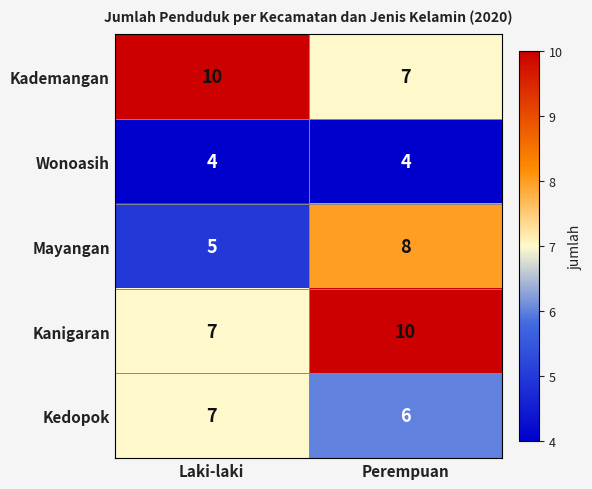

How many data points does each series have?

2